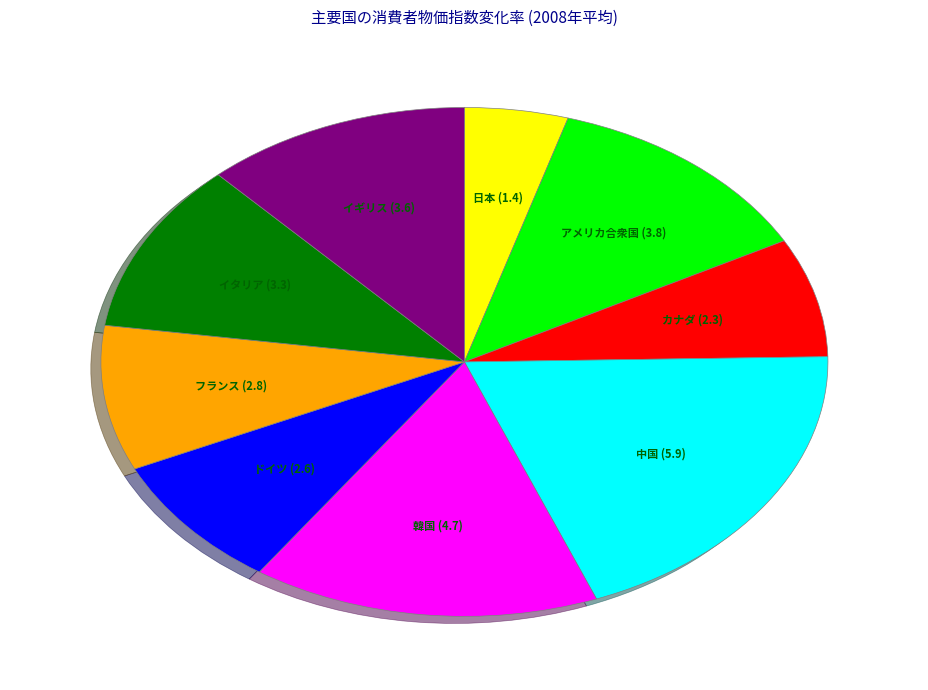

Is there any slice that represents more than half of the pie?

No